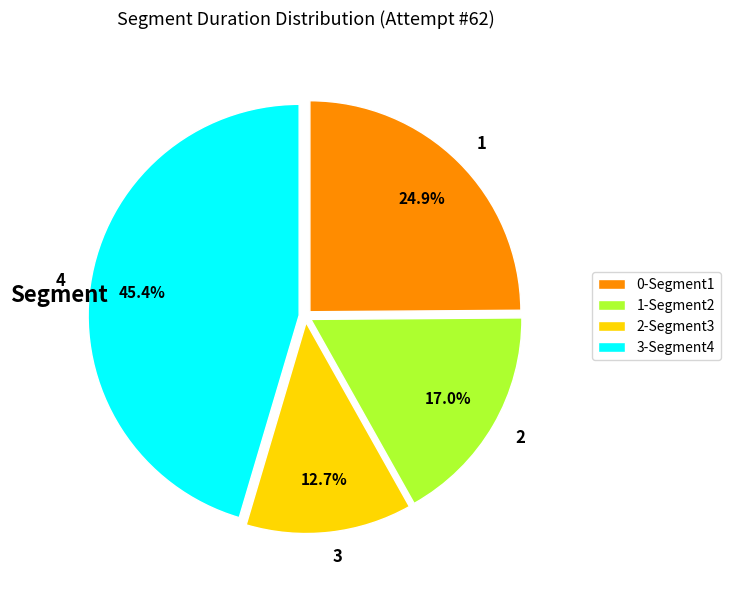

Which category has the biggest portion of the pie?

4